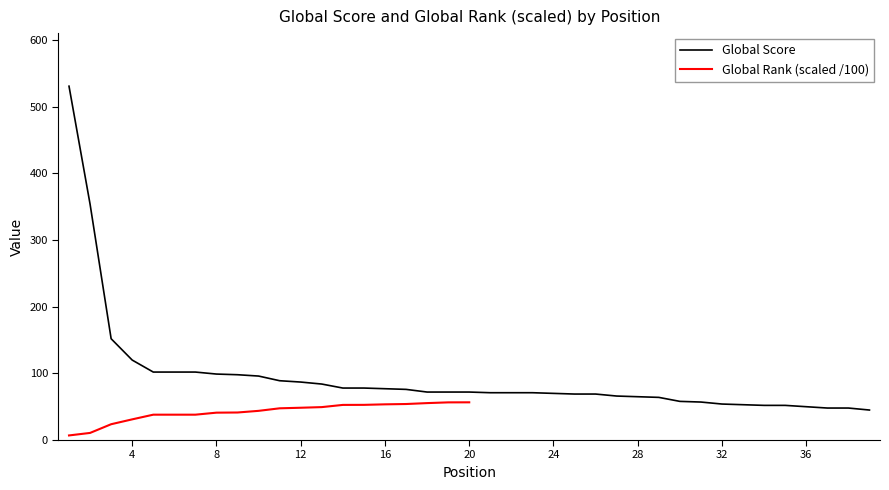

What is the change in value from 13 to 29?

-20